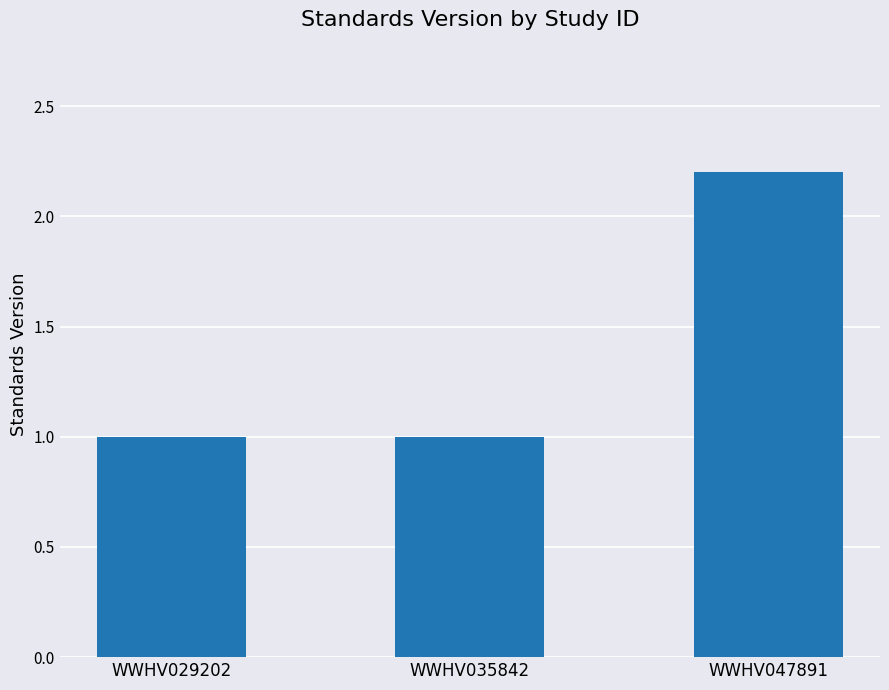

Approximately how many times larger is the value at WWHV035842 compared to WWHV029202?

1.0